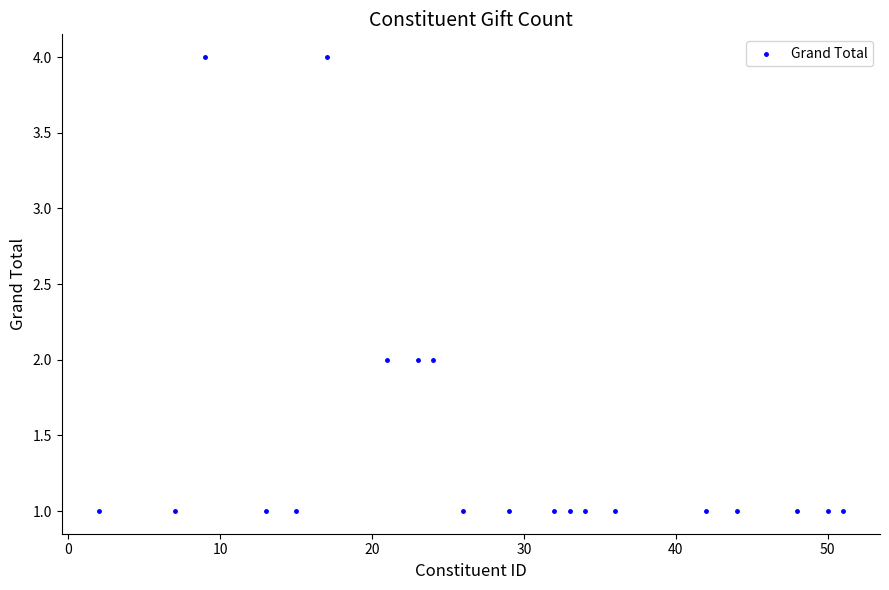

What is the range of Y values (max minus min)?

3